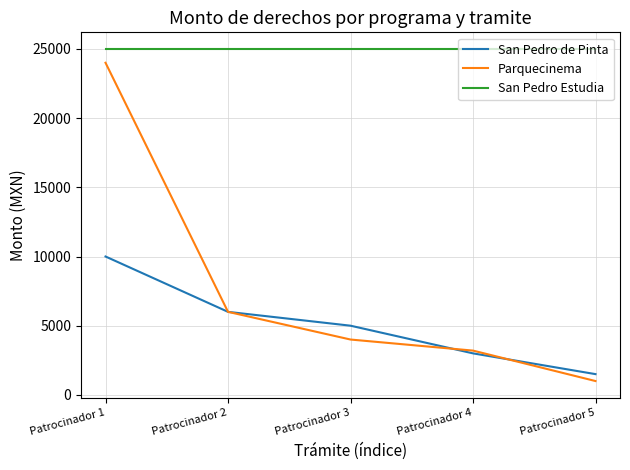

At which category is the sum across all series the highest?

Patrocinador 1